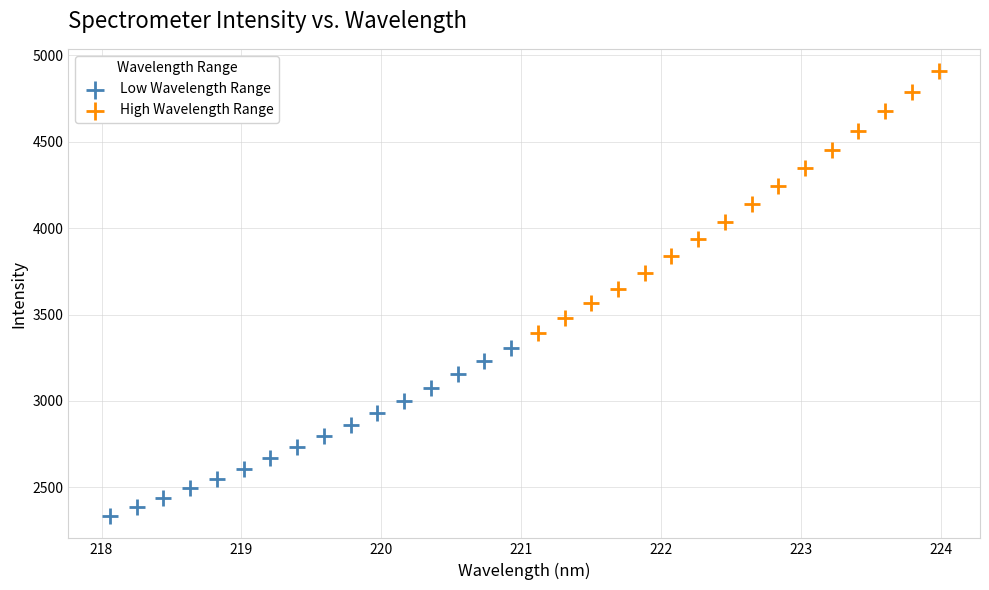

Which series contains the lowest Y value?

Low Wavelength Range